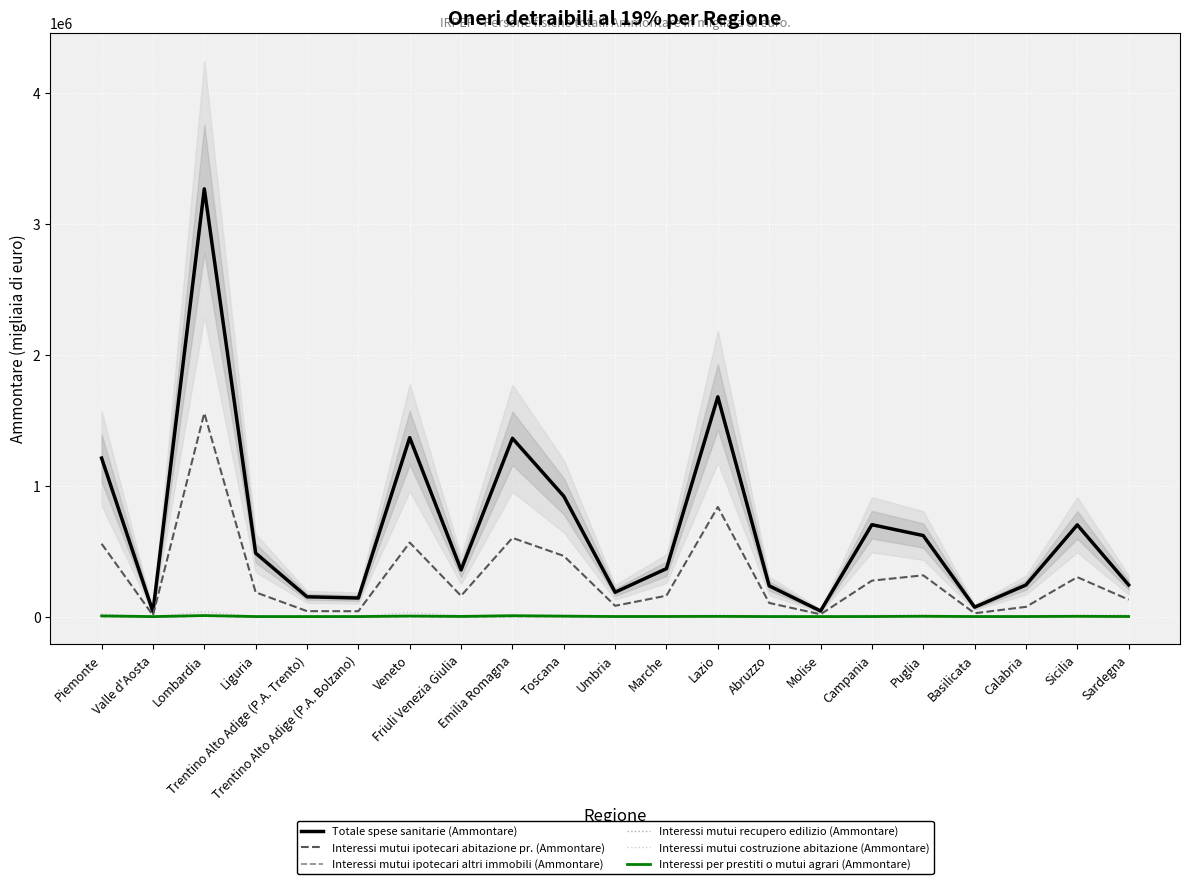

True or false: Interessi mutui costruzione abitazione (Ammontare) and Interessi mutui ipotecari altri immobili (Ammontare) cross at least once.

False